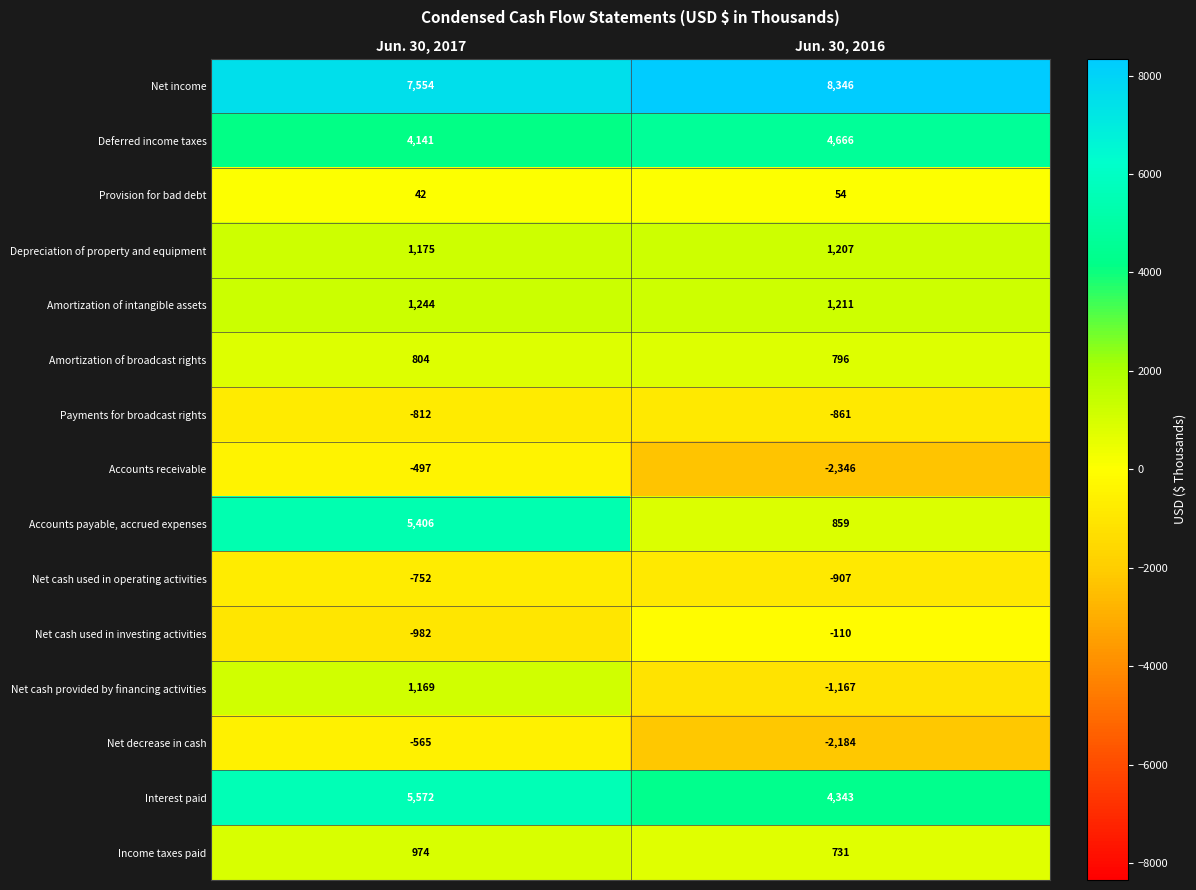

What is the difference between the highest and lowest values at Jun. 30, 2017?

8536